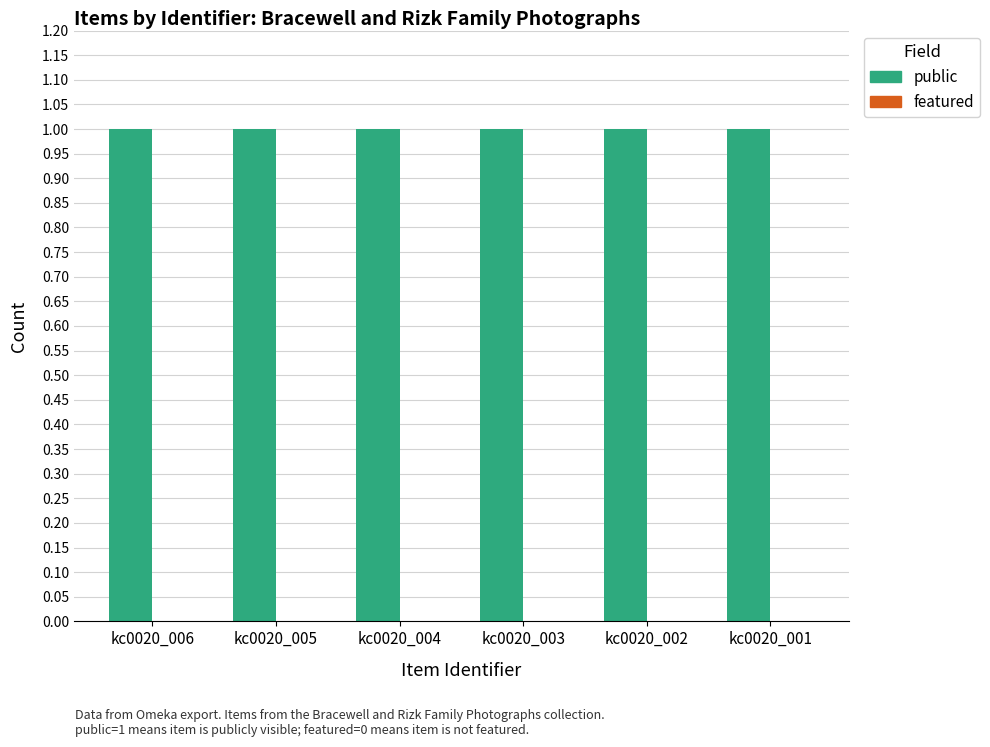

Reading right to left, what are all the values shown in this chart?

public: kc0020_001=1	kc0020_002=1	kc0020_003=1	kc0020_004=1	kc0020_005=1	kc0020_006=1
featured: kc0020_001=0	kc0020_002=0	kc0020_003=0	kc0020_004=0	kc0020_005=0	kc0020_006=0